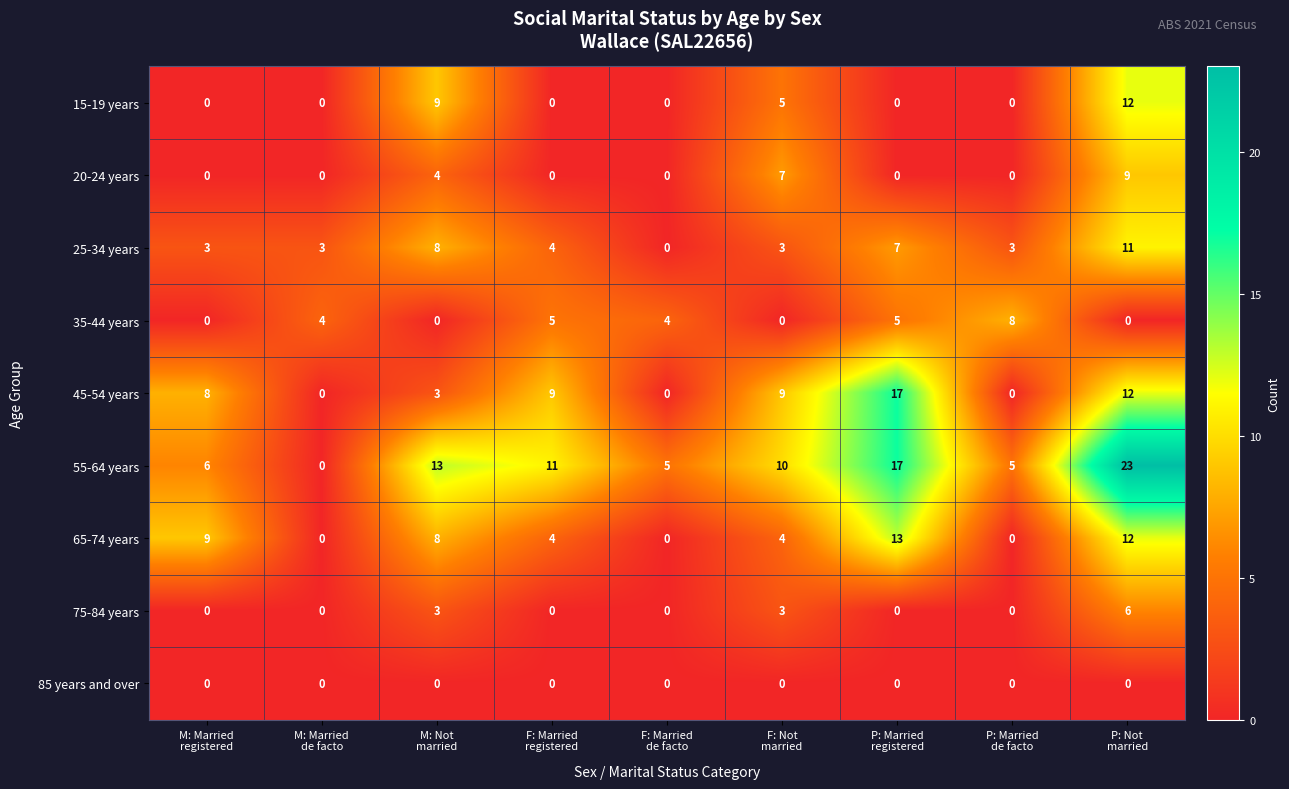

At which category is the sum across all series the highest?

P: Not
married